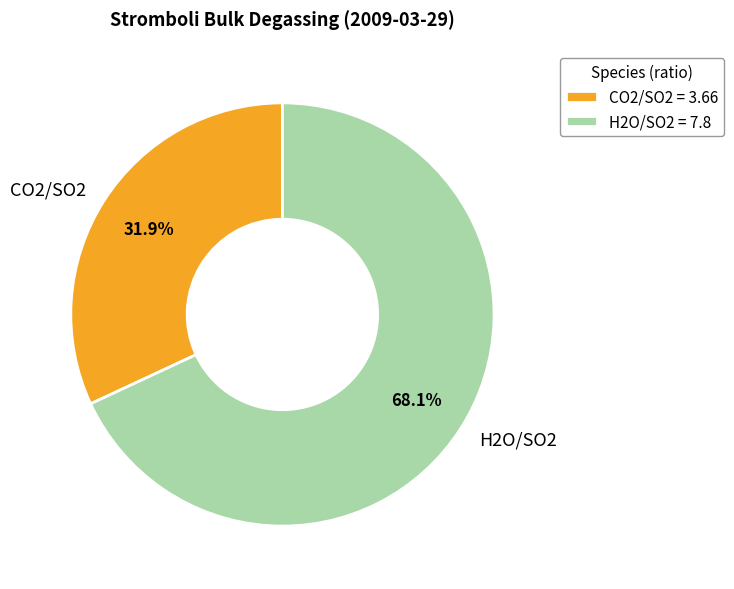

Rank the categories by value from highest to lowest.

H2O/SO2, CO2/SO2